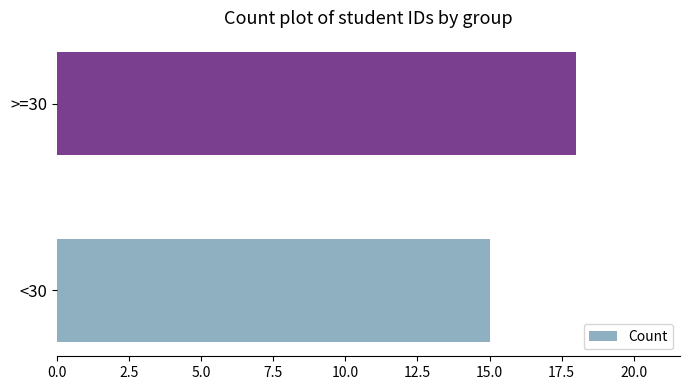

List the labels in order of value, smallest first.

<30, >=30